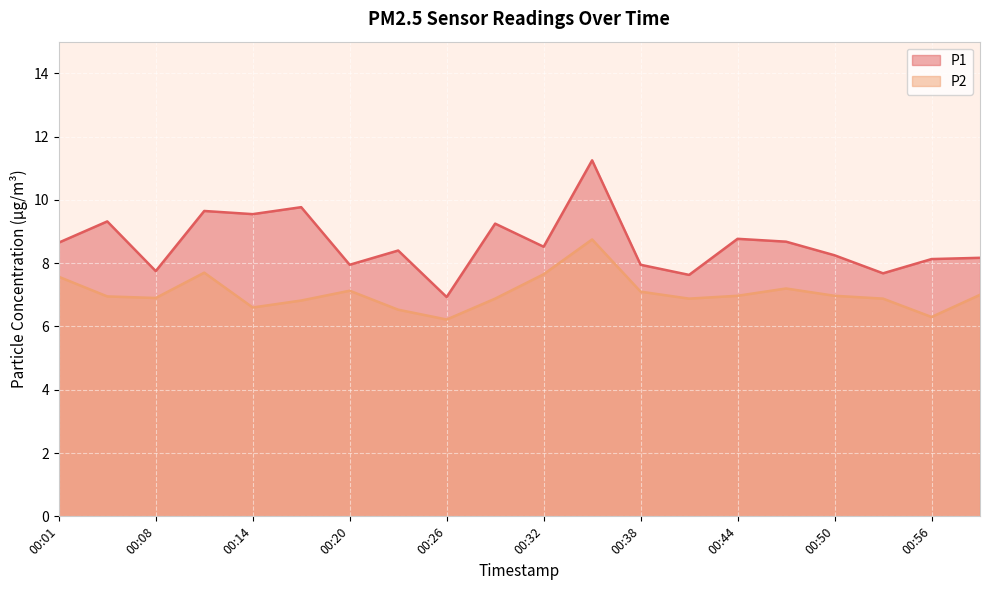

True or false: P1 and P2 intersect in this chart.

False